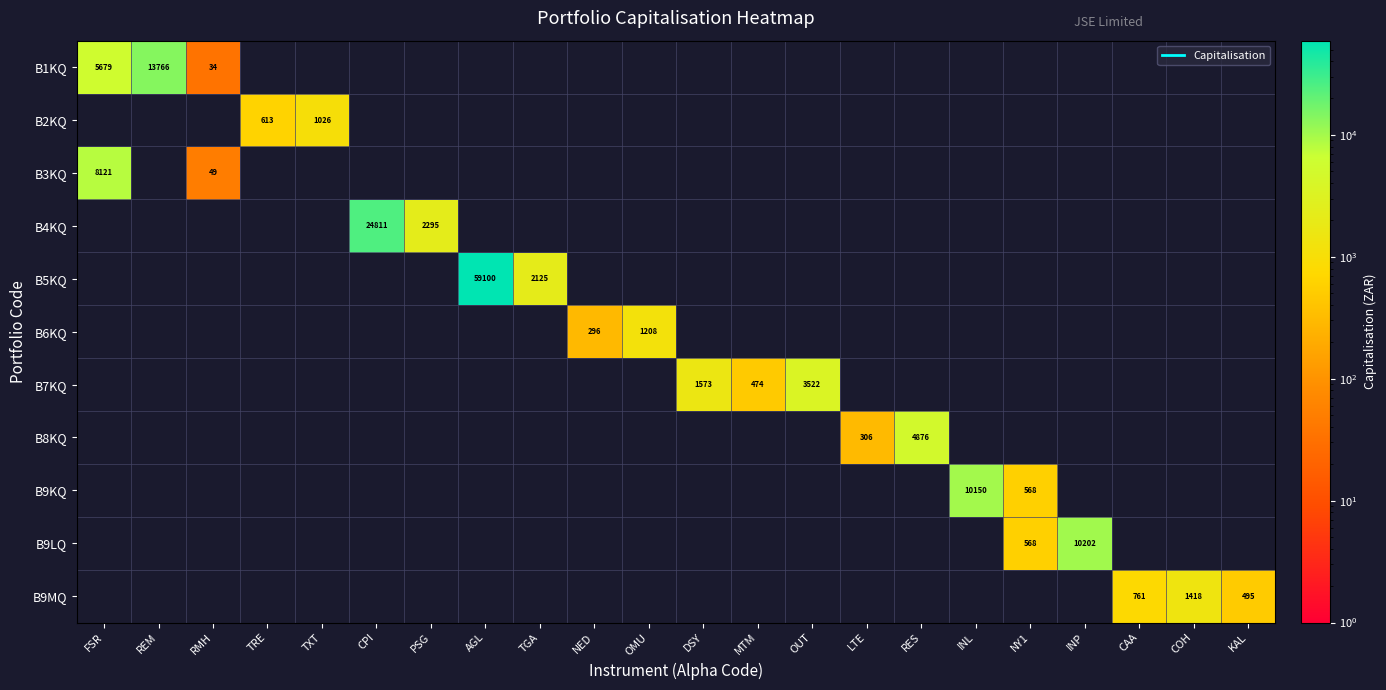

The value of B8KQ at OMU is 0.0. True or false?

True